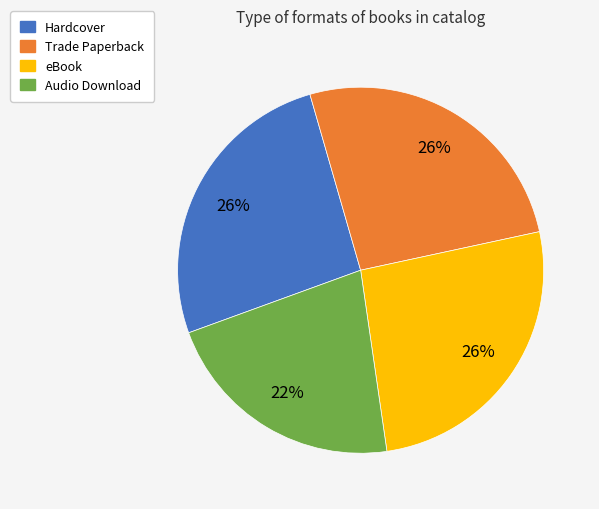

To the nearest percent, what is the combined percentage of eBook and Trade Paperback?

52%